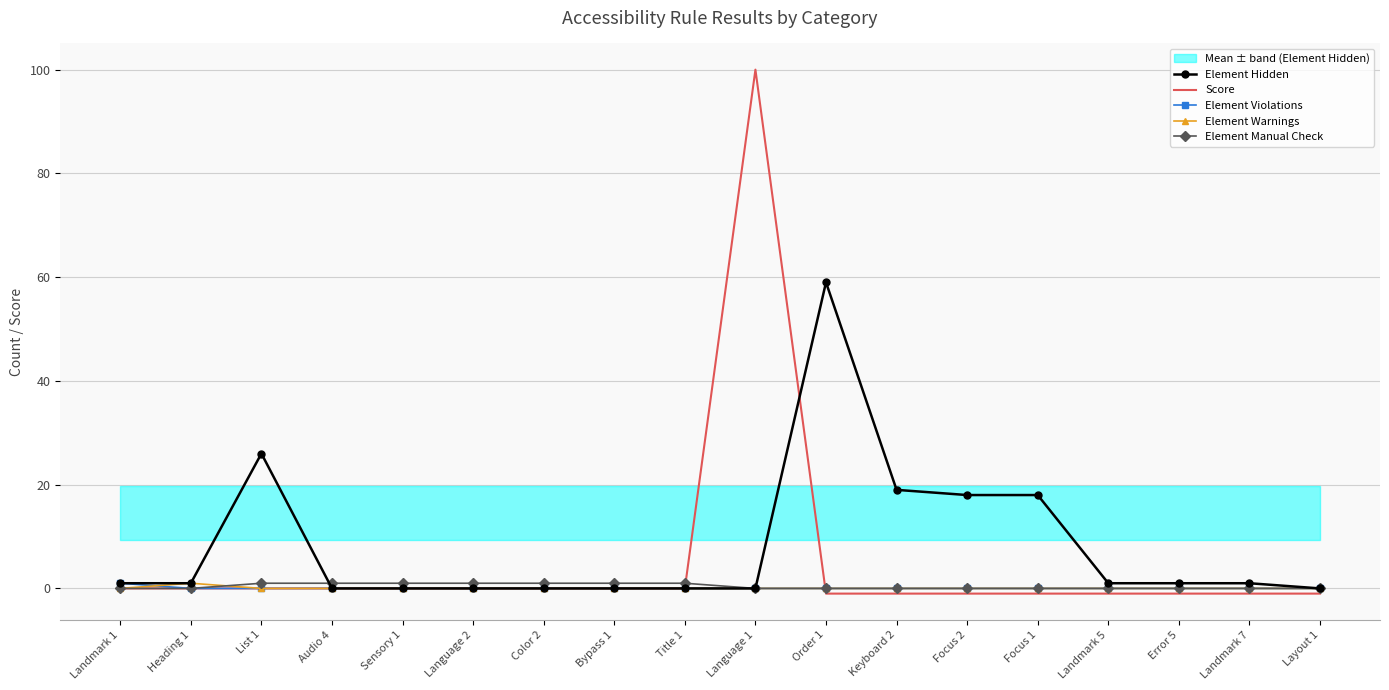

Between which two adjacent categories do Score and Element Manual Check first intersect?

Title 1 and Language 1